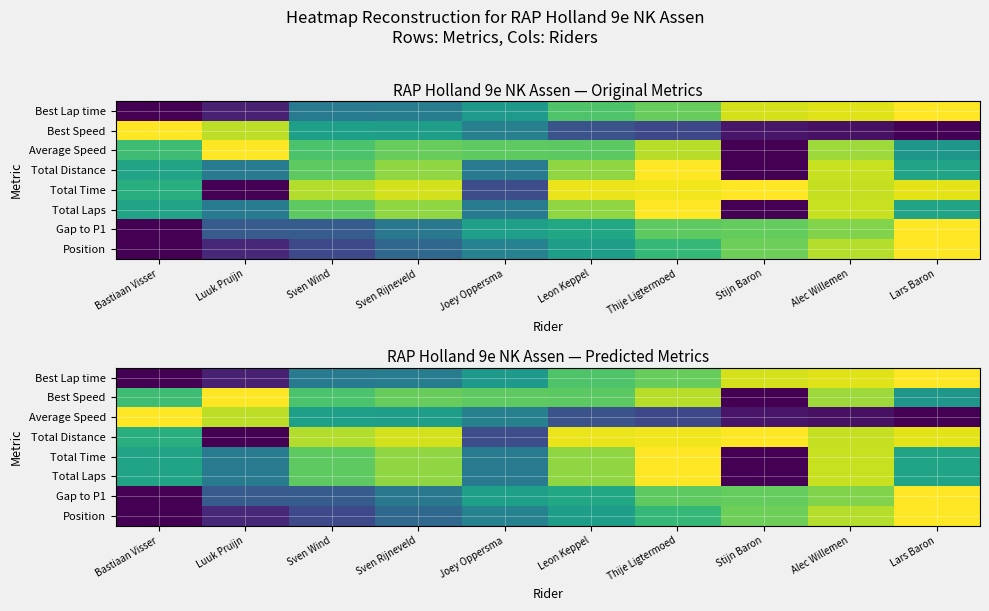

What is the average value of the Average Speed series?

0.4